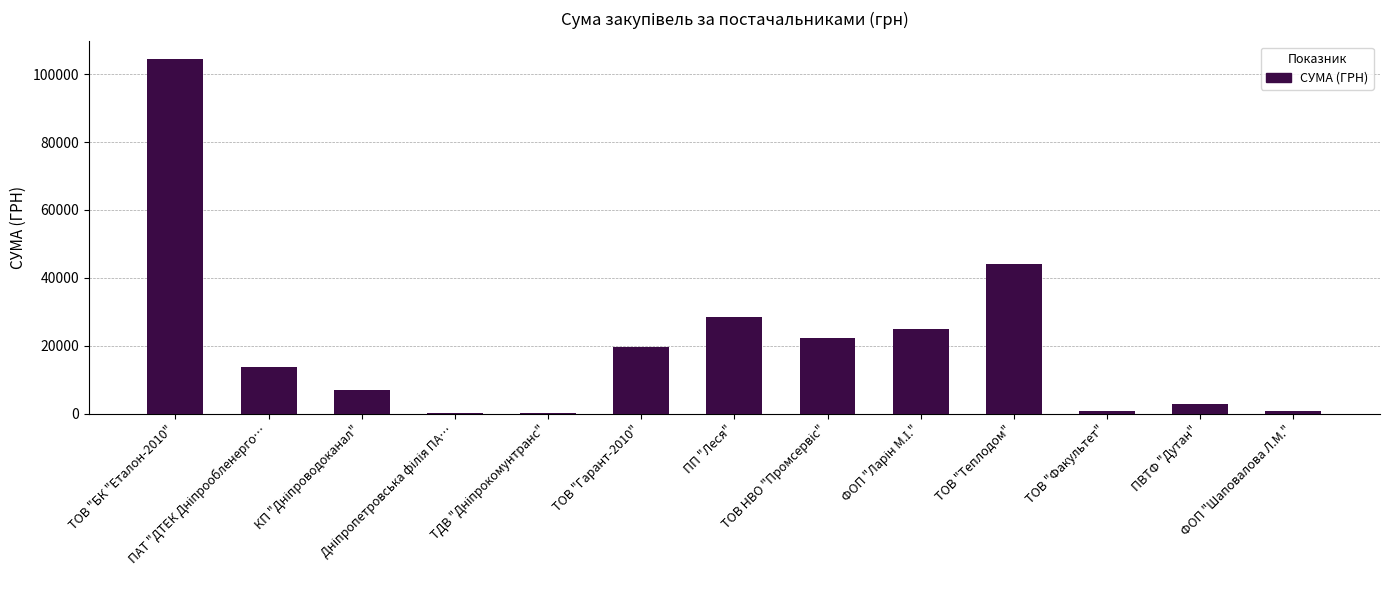

What is the maximum value shown in the chart?

104400.0